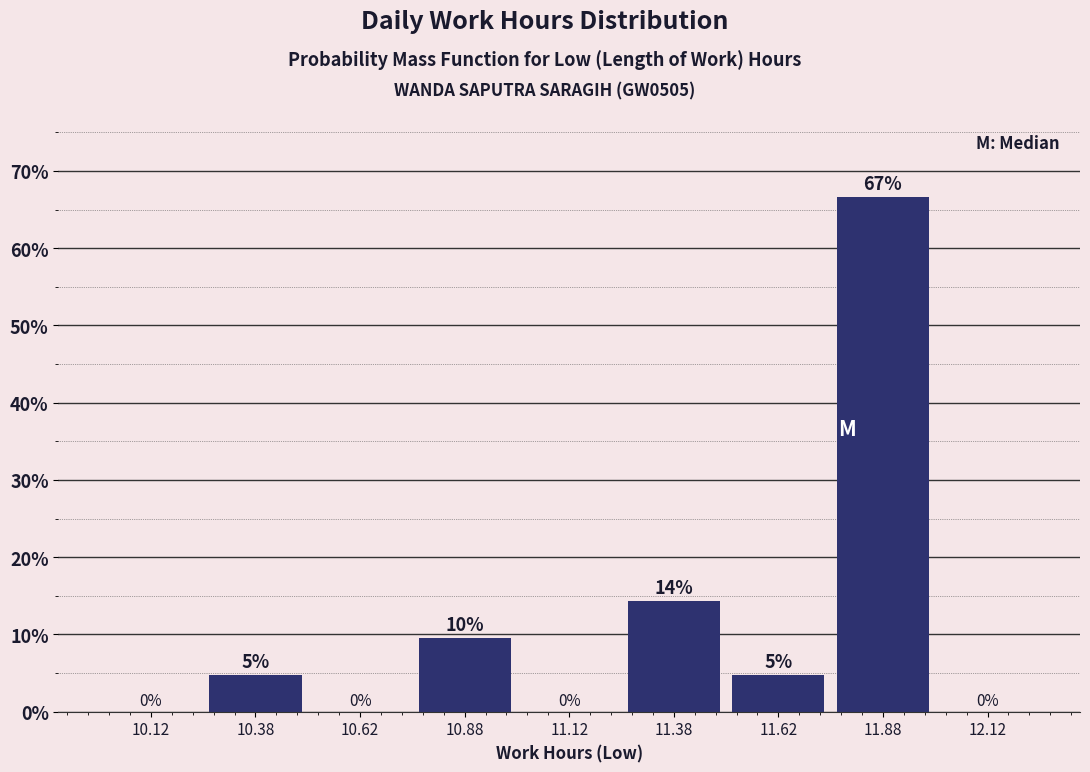

Over which range of the x-axis is the bar tallest?

11.75 to 12.00